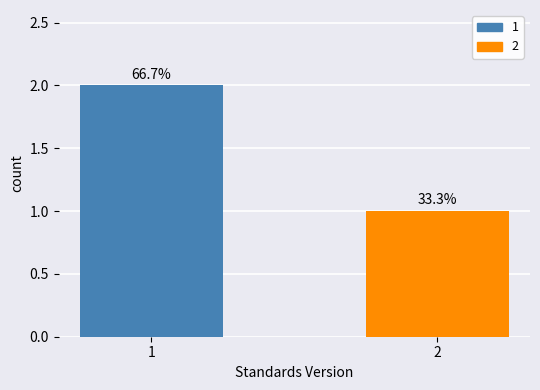

Are the bars grouped side by side (vs. stacked)?

Yes